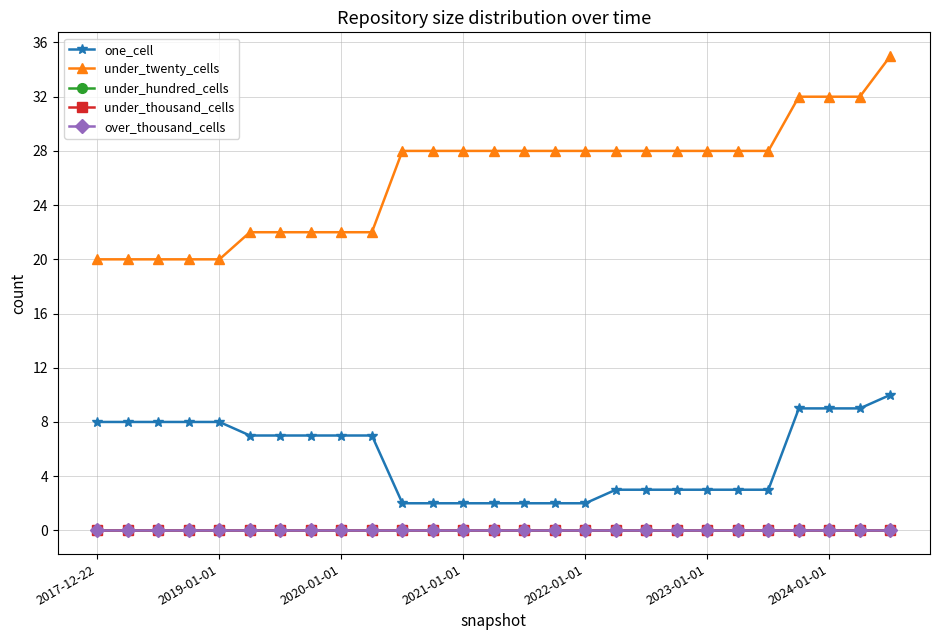

Does the chart have visible grid lines?

Yes